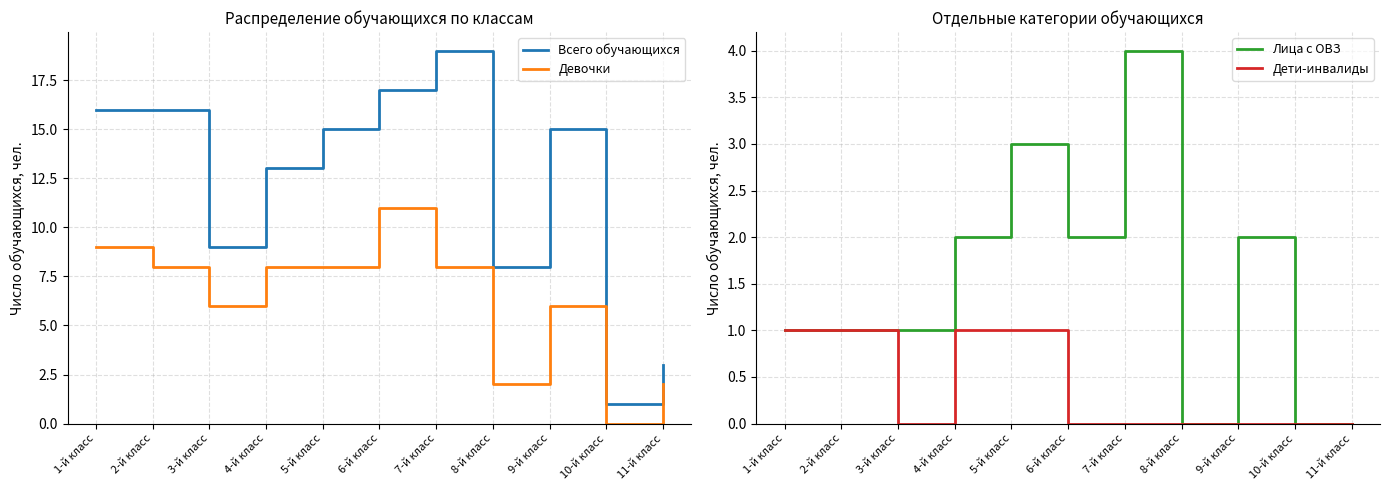

What is the total value across all series at 6-й класс?

30